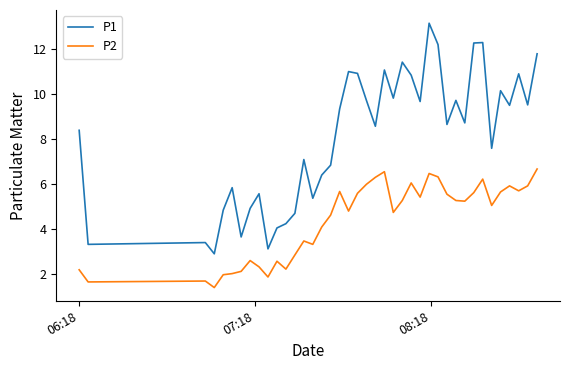

List the series in order of their overall mean, lowest first.

P2, P1